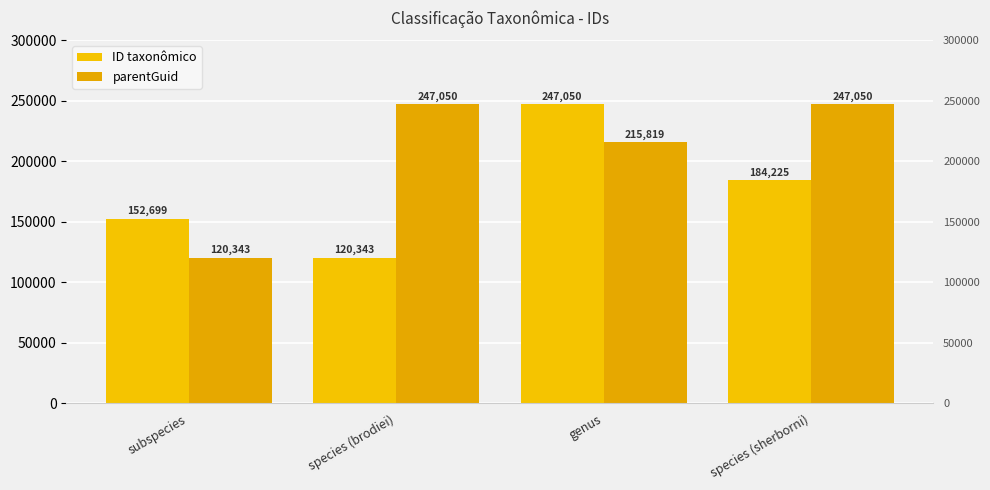

What is the maximum value for ID taxonômico?

247050